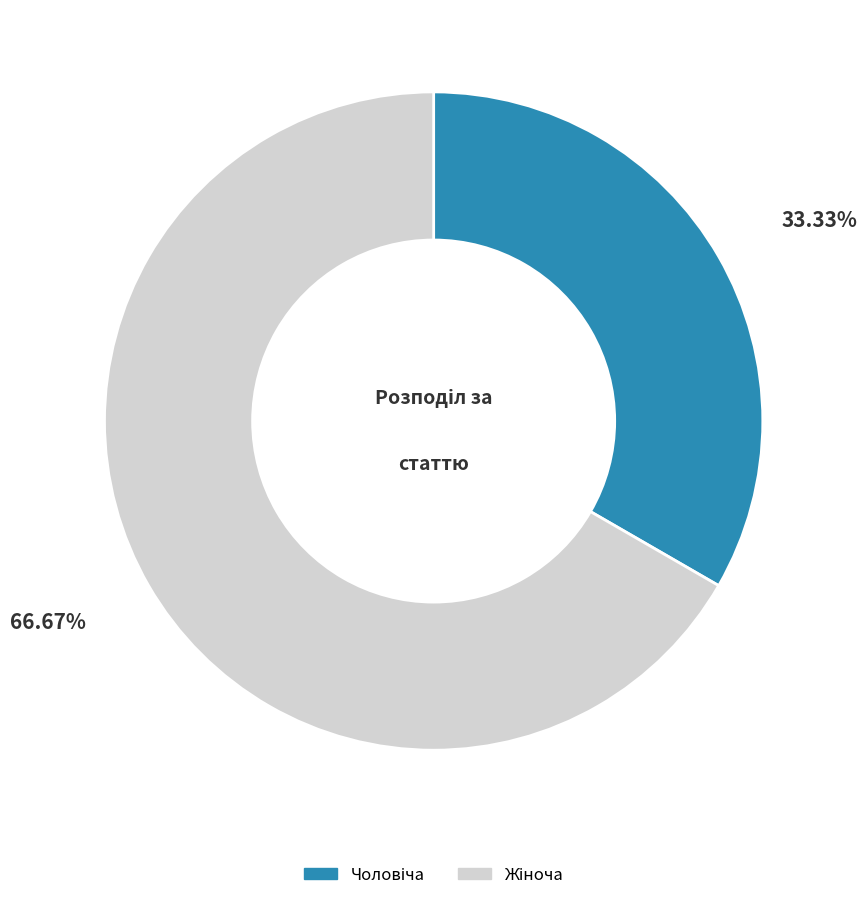

Does any single category account for the majority?

Yes